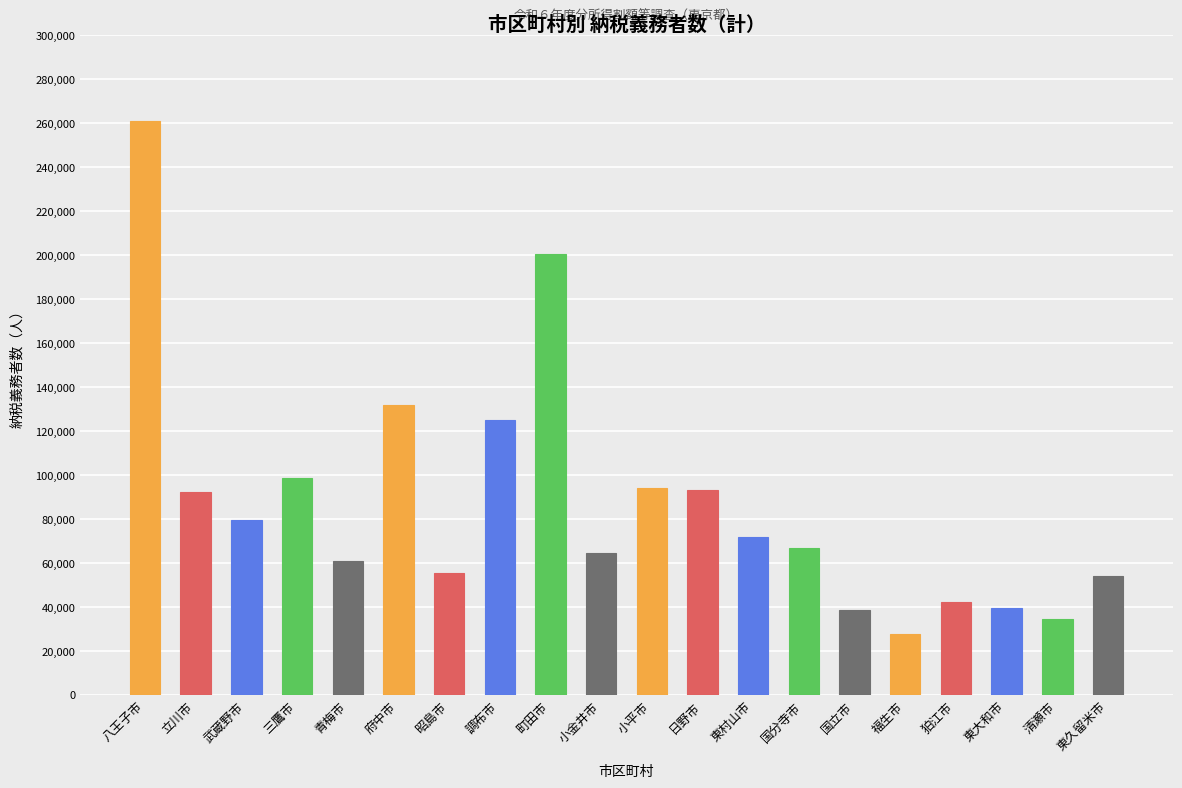

Between 日野市 and 清瀬市, which is larger?

日野市